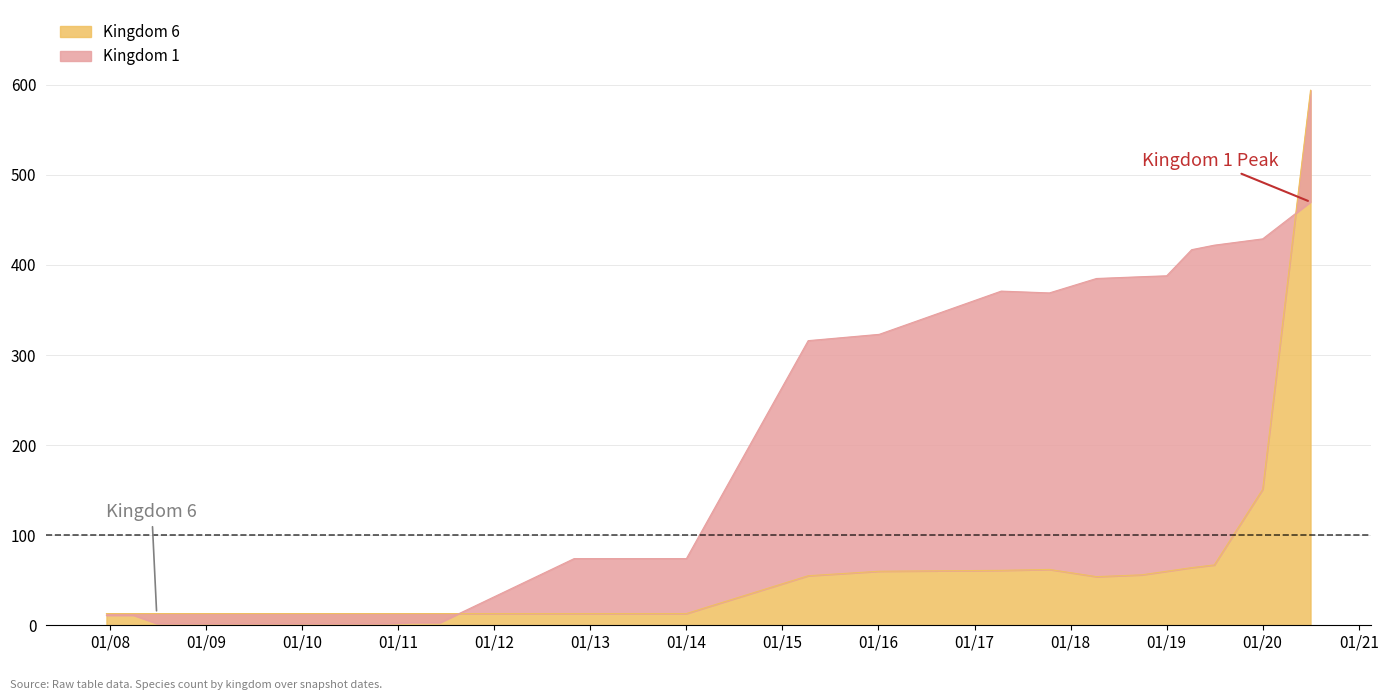

What is the greatest value displayed?

470